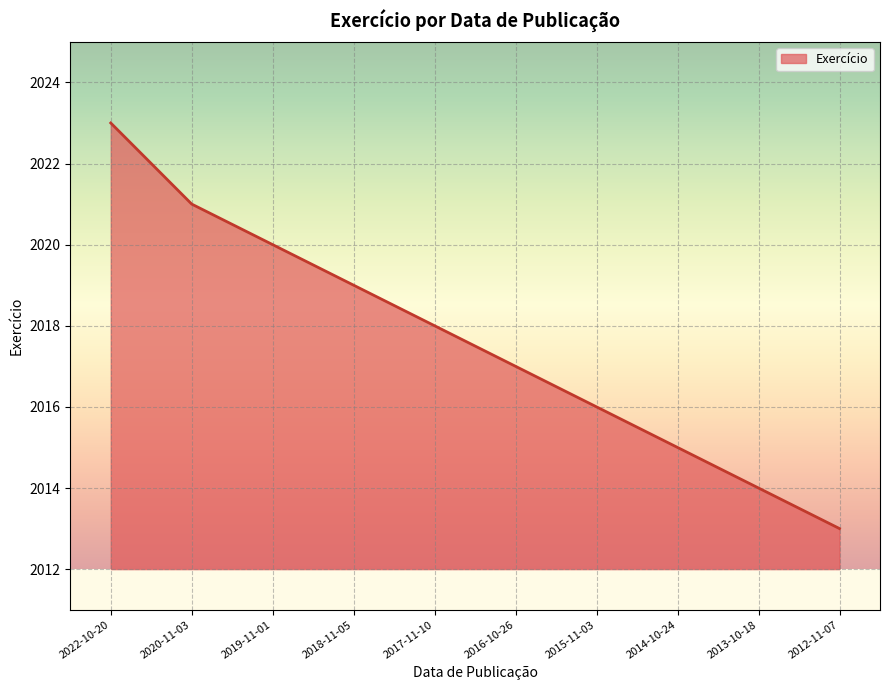

How many values are below 2018?

5